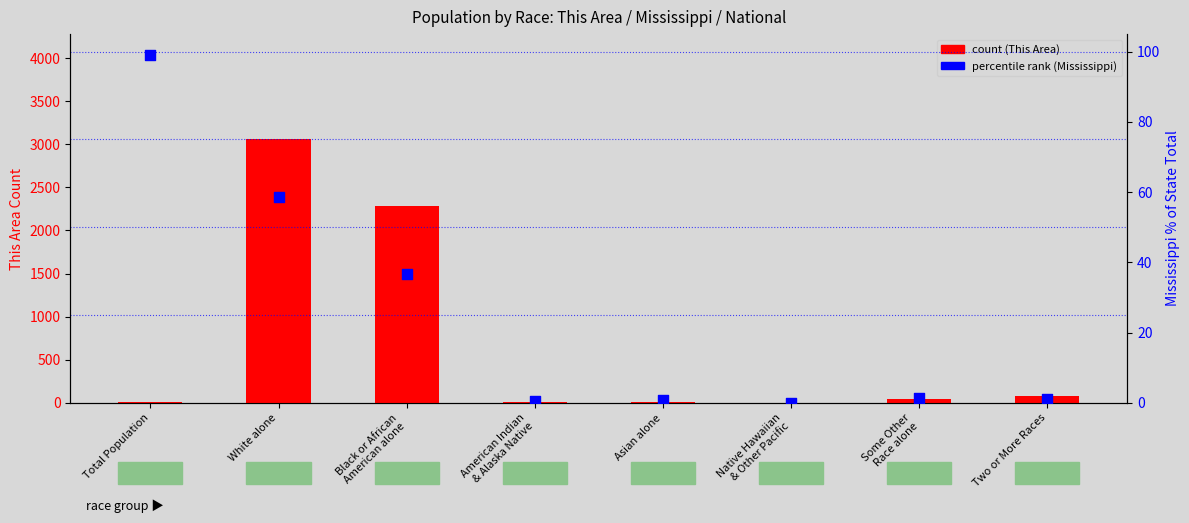

Which series contains the highest Y value?

count (This Area)